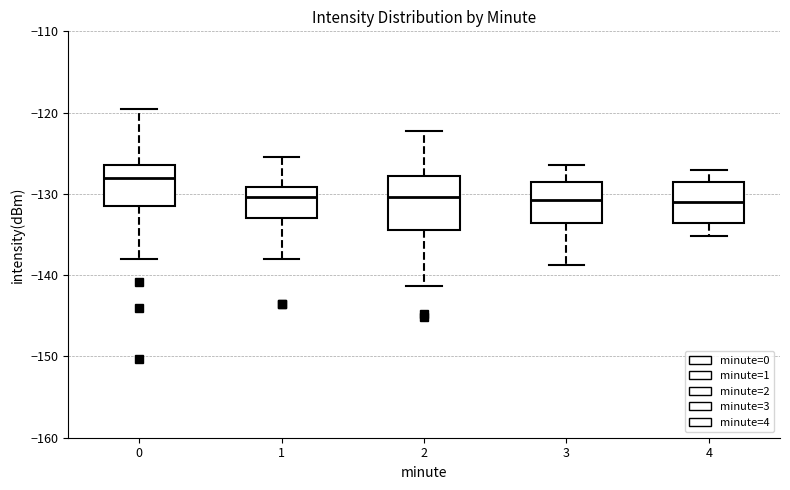

Reading left to right, transcribe this box plot: for each box, give where its median line is, the range the box spans, and where its two whiskers end, as read against the y-axis. The values are not printed on the chart, so give them approximately, as read against the axis.

0: median -128, box -131 to -126, whiskers -138 to -120
1: median -130, box -133 to -129, whiskers -138 to -125
2: median -130, box -134 to -128, whiskers -141 to -122
3: median -131, box -134 to -129, whiskers -139 to -126
4: median -131, box -134 to -129, whiskers -135 to -127